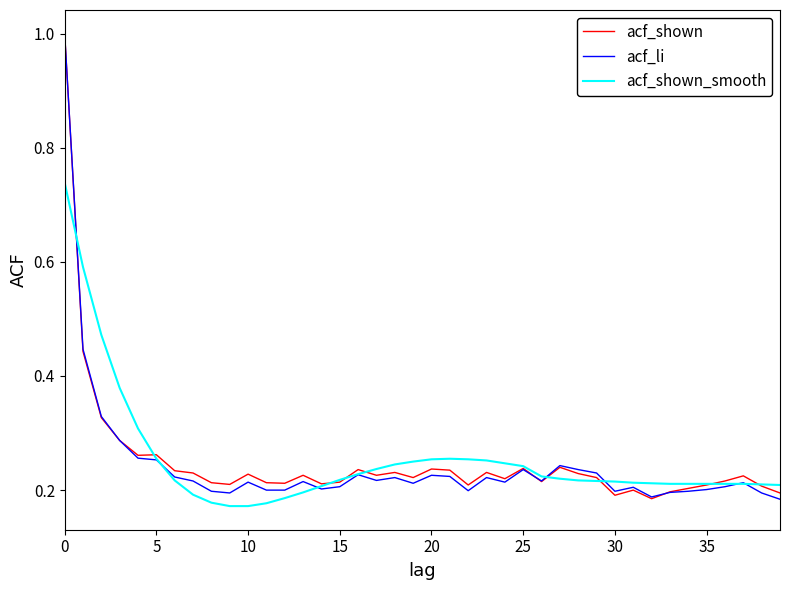

What is the minimum value for acf_shown_smooth?

0.2